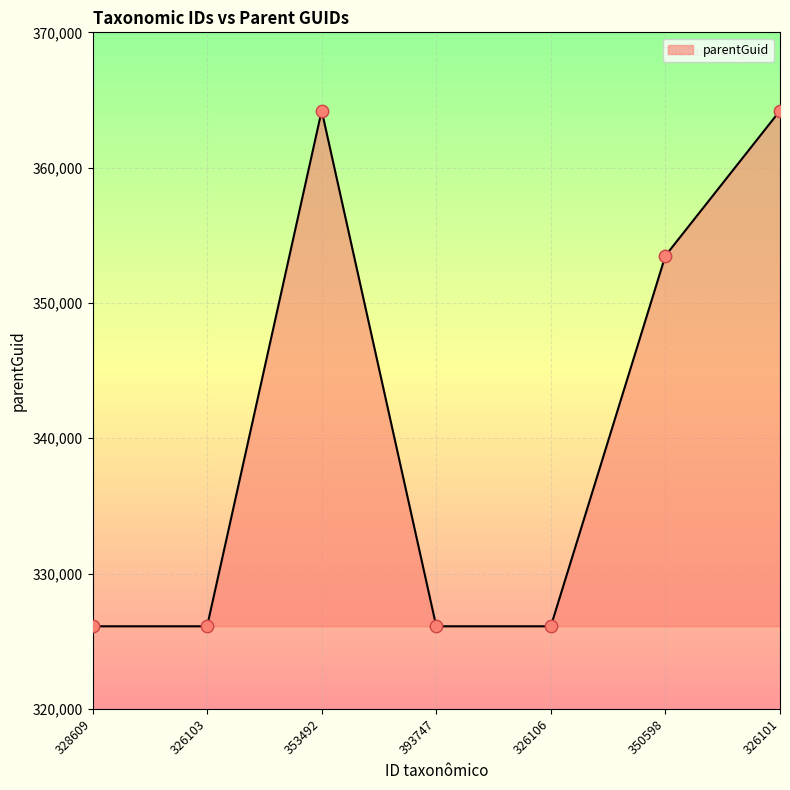

Between 326103 and 350598, which is larger?

350598